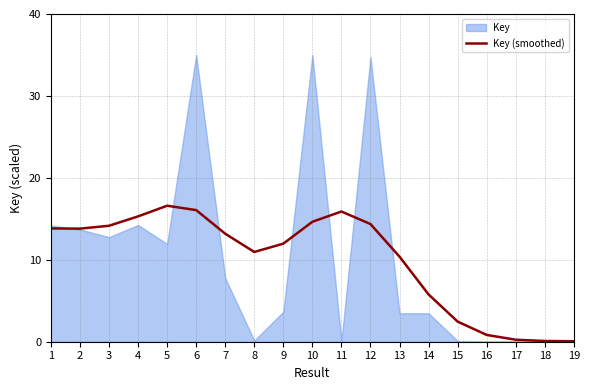

Reading left to right, list all the values displayed in this chart.

13.8	13.8	14.2	15.3	16.6	16.1	13.2	11.0	12.0	14.6	15.9	14.4	10.4	5.8	2.5	0.8	0.2	0.1	0.1